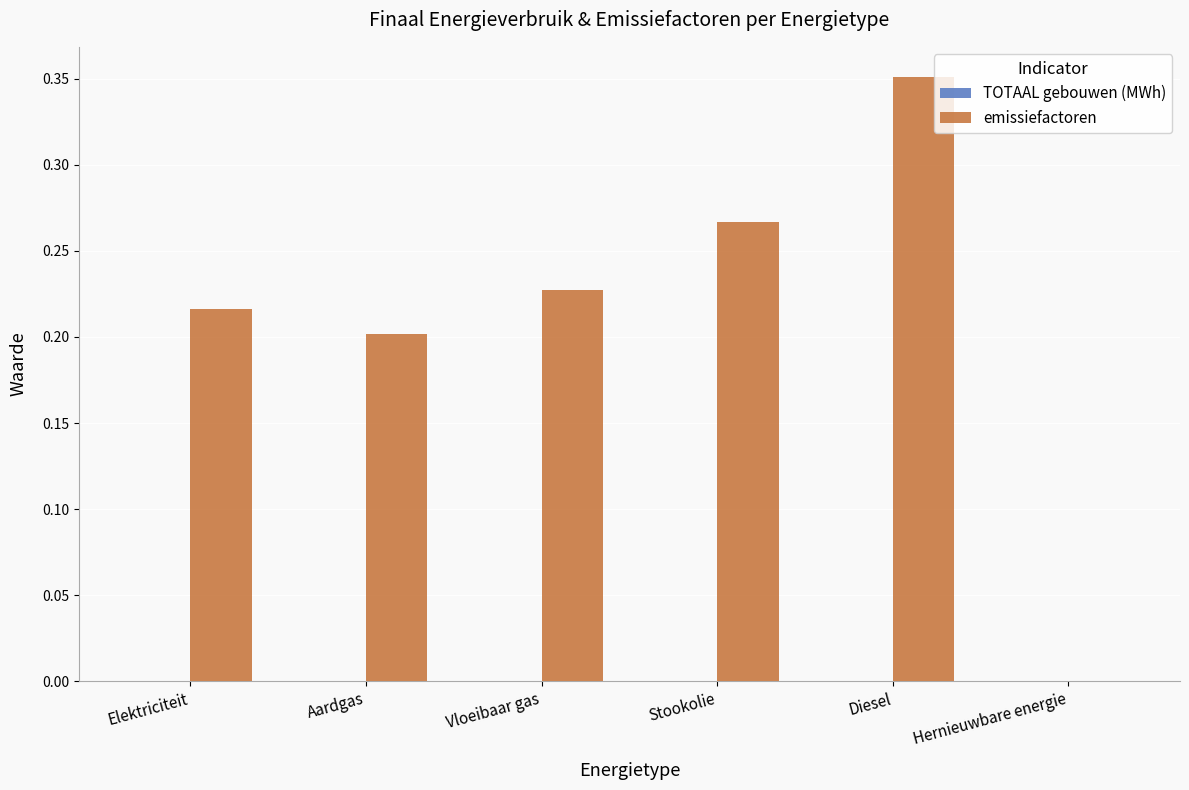

The chart shows a value of 0.3 at Aardgas. True or false?

False